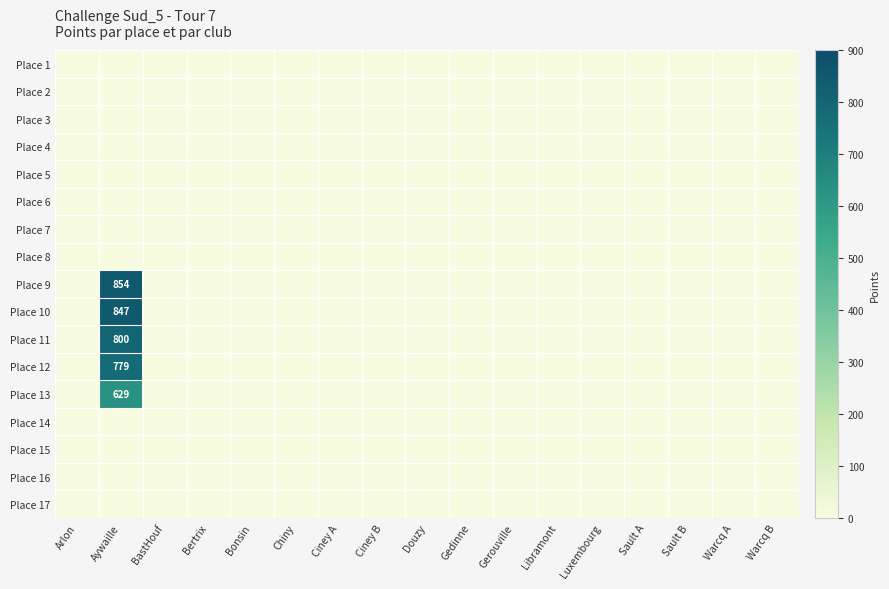

Between Libramont and BastHouf, which is larger?

Libramont